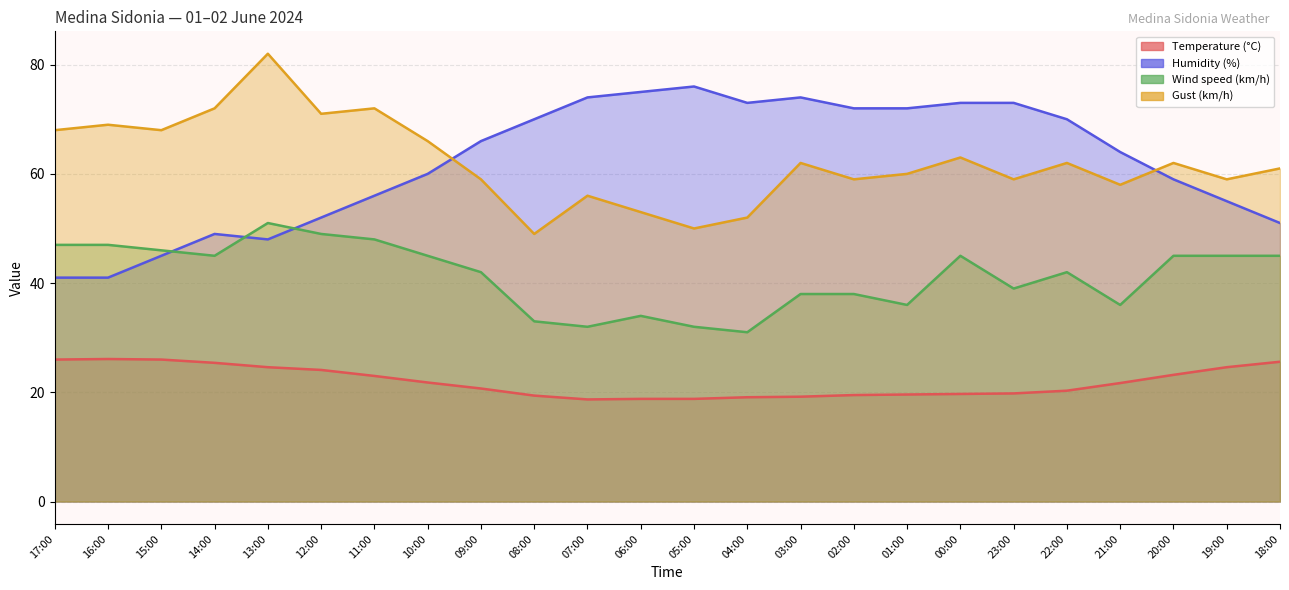

At which label does Temperature (°C) first exceed 21?

17:00